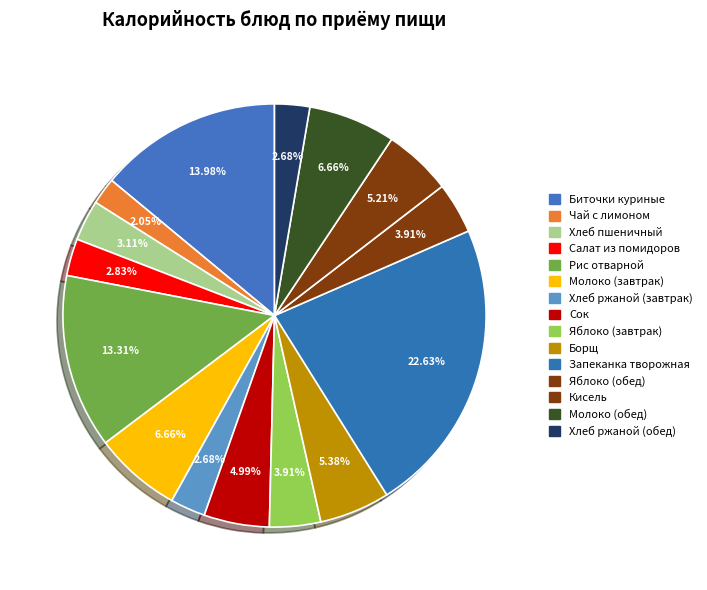

Is it true that Кисель is 1% of the pie?

False